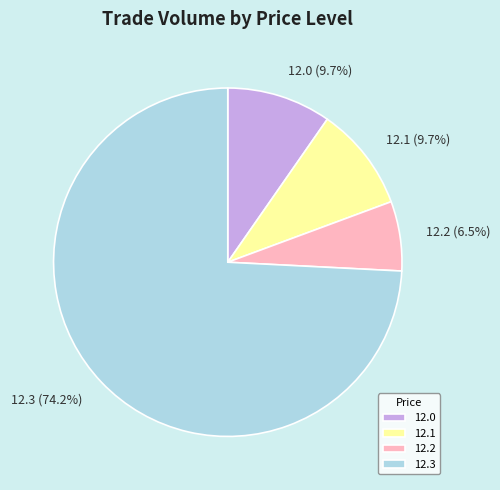

To the nearest percent, what percentage of the pie is 12.0?

10%